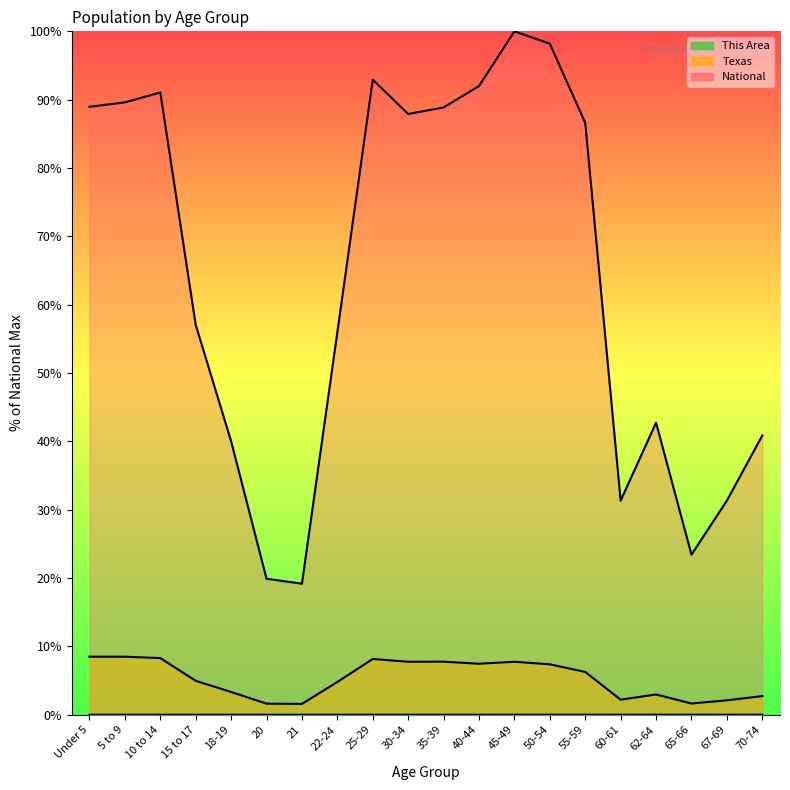

True or false: This Area and National intersect in this chart.

False